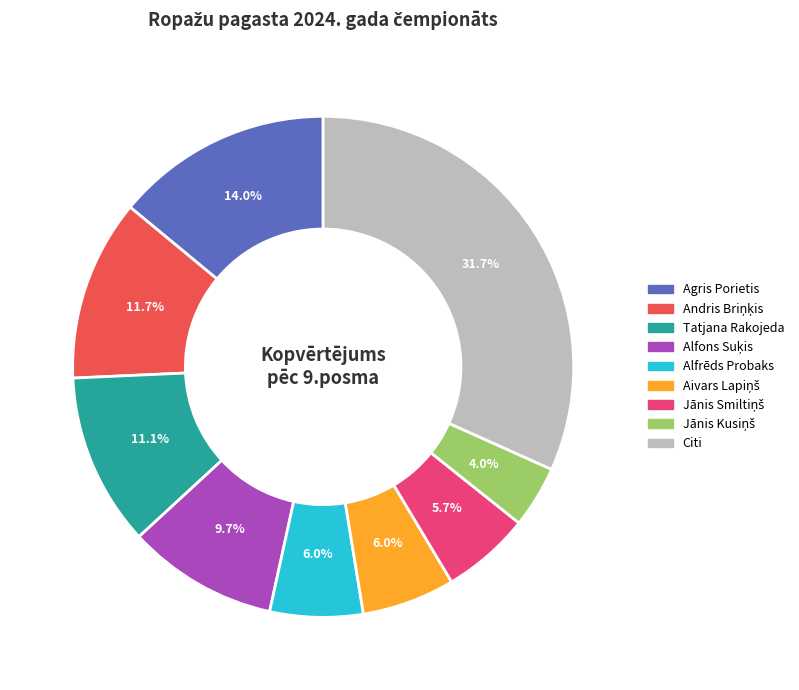

Is there any slice that represents more than half of the pie?

No